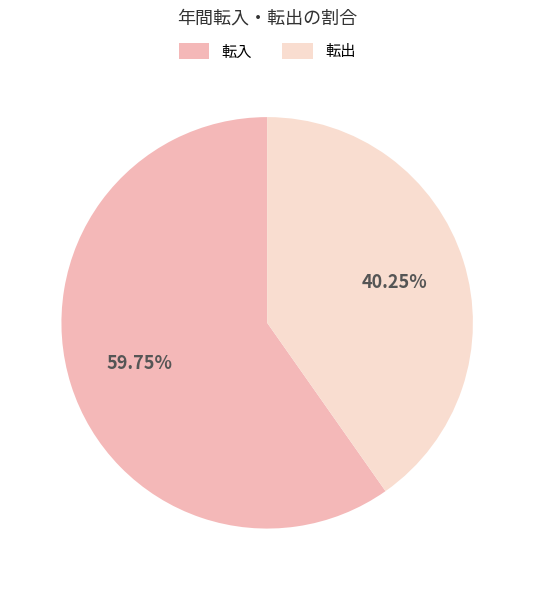

Which category accounts for the majority?

転入